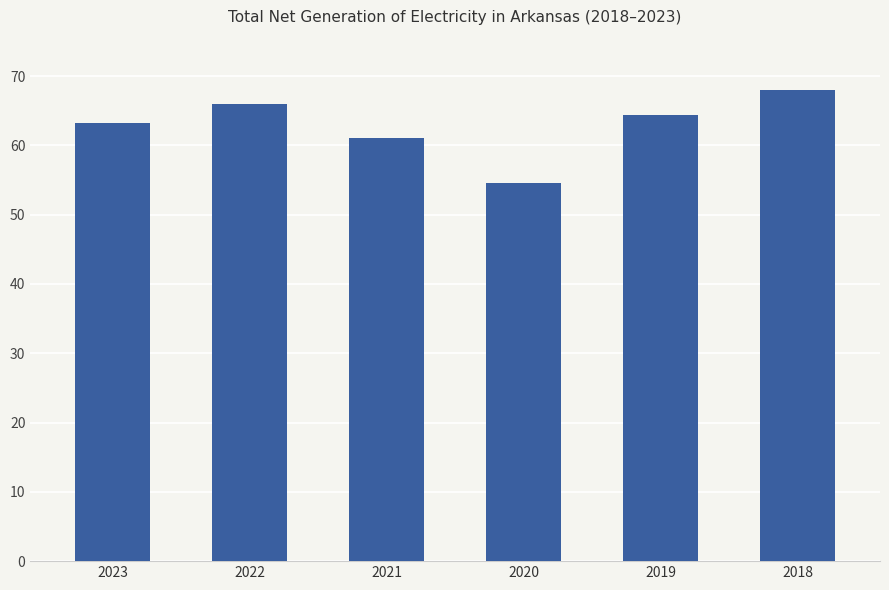

Which label corresponds to the smallest value in the chart?

2020